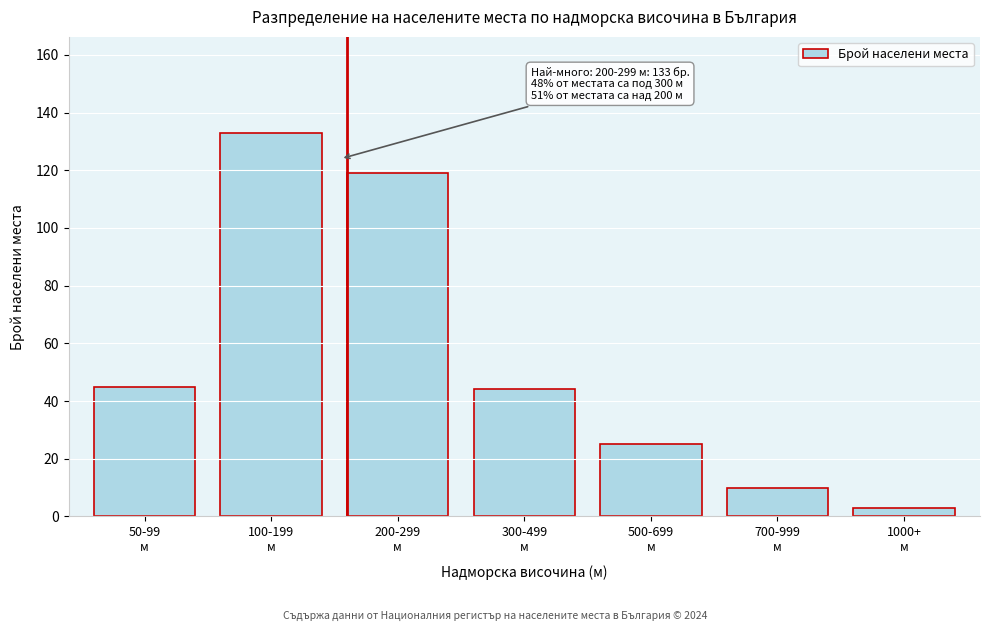

Reading left to right, extract all data points from this chart.

45	133	119	44	25	10	3